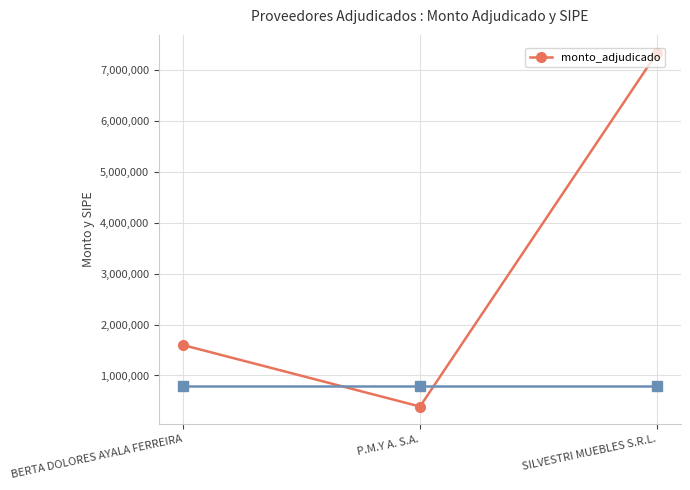

Reading right to left, list all the values displayed in this chart.

7350000	390000	1600000